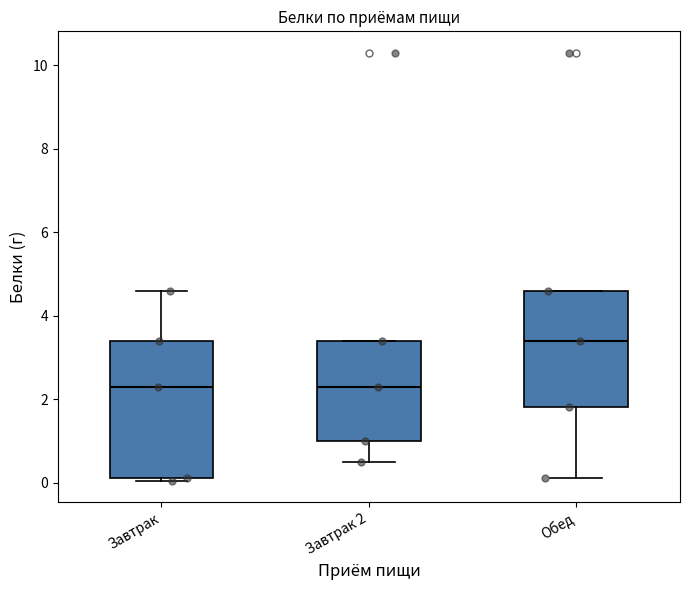

Which box's median line is the highest?

Обед